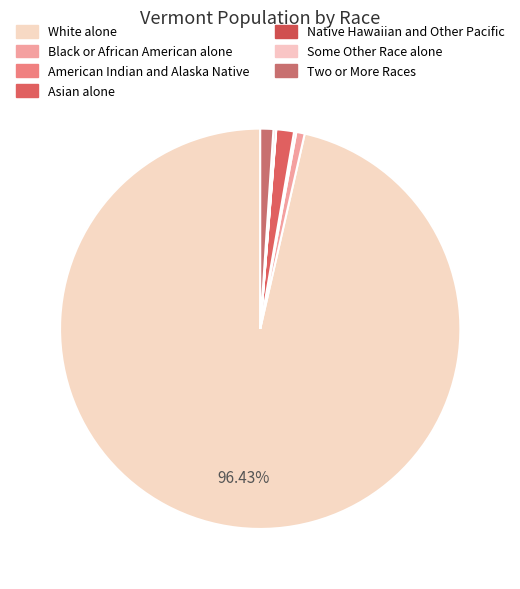

What is the largest slice in the pie chart?

White alone